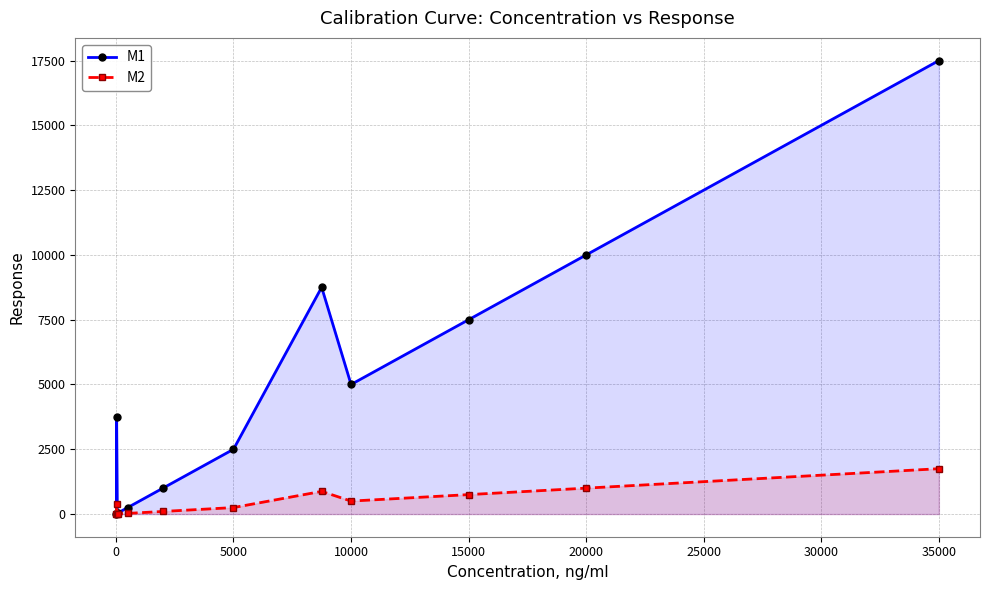

True or false: M1 and M2 cross at least once.

False